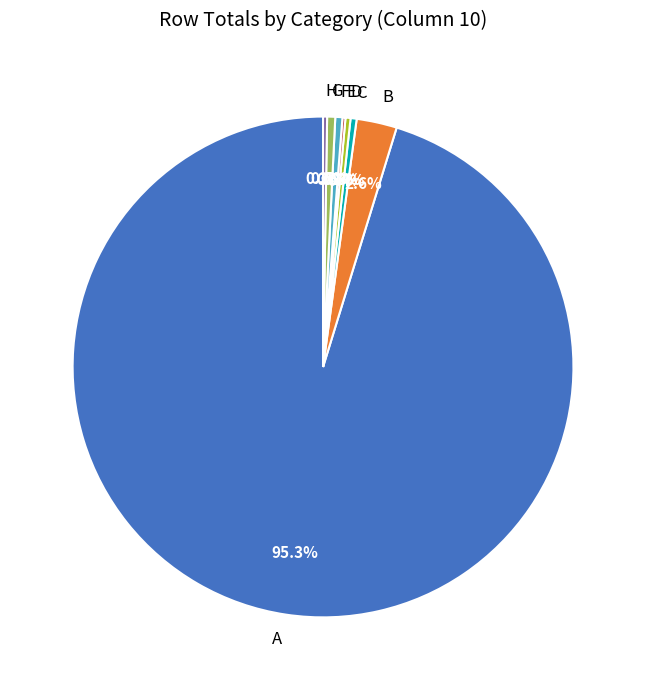

Which slice represents more than half of the pie?

A